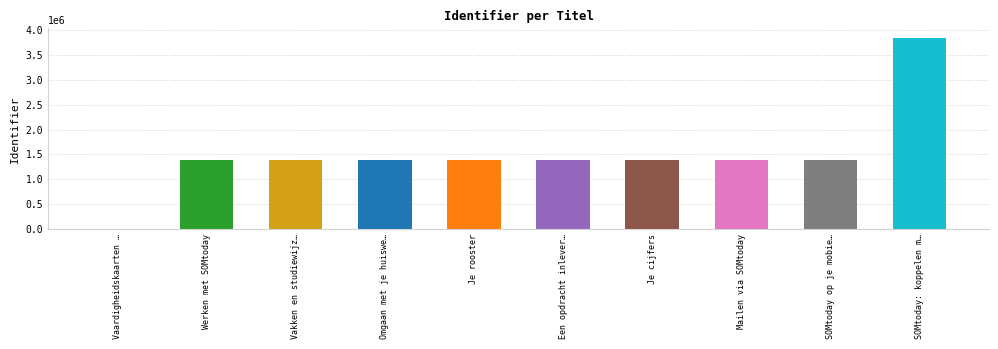

Where is the data nearest to the value 1920569?

SOMtoday op je mobiel